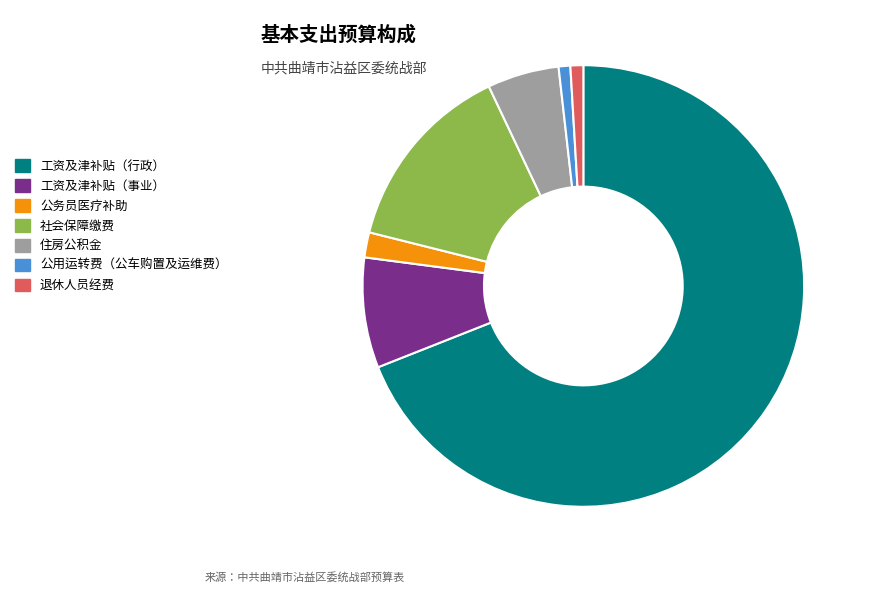

Which category has the biggest portion of the pie?

工资及津补贴（行政）